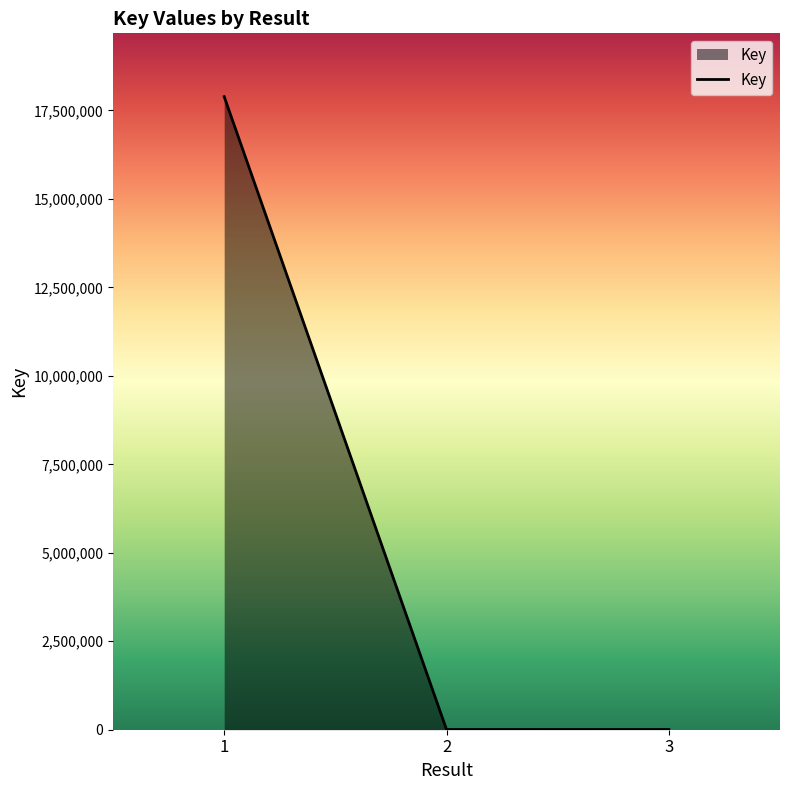

Count the number of data series in this chart.

1